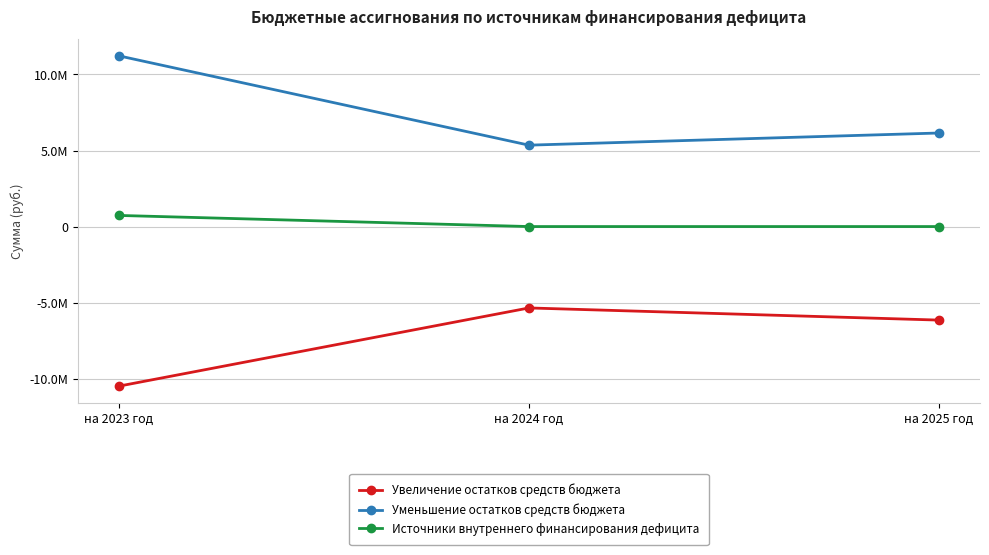

At which label is Увеличение остатков средств бюджета closest to -7922948?

на 2025 год